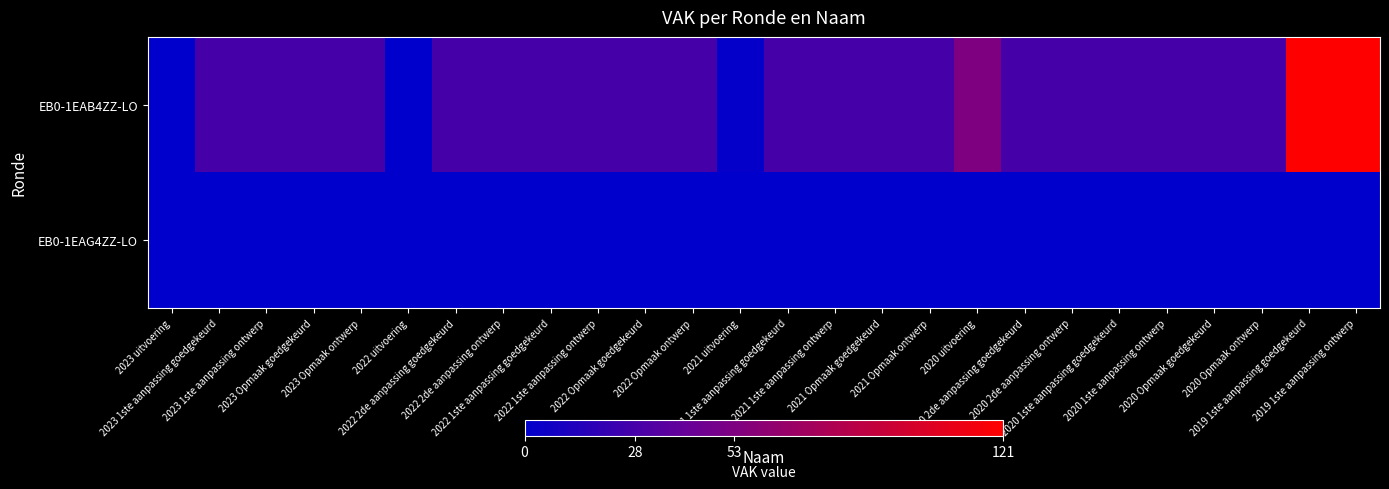

At 2023 Opmaak goedgekeurd, list the series in order from largest to smallest.

EB0-1EAB4ZZ-LO, EB0-1EAG4ZZ-LO